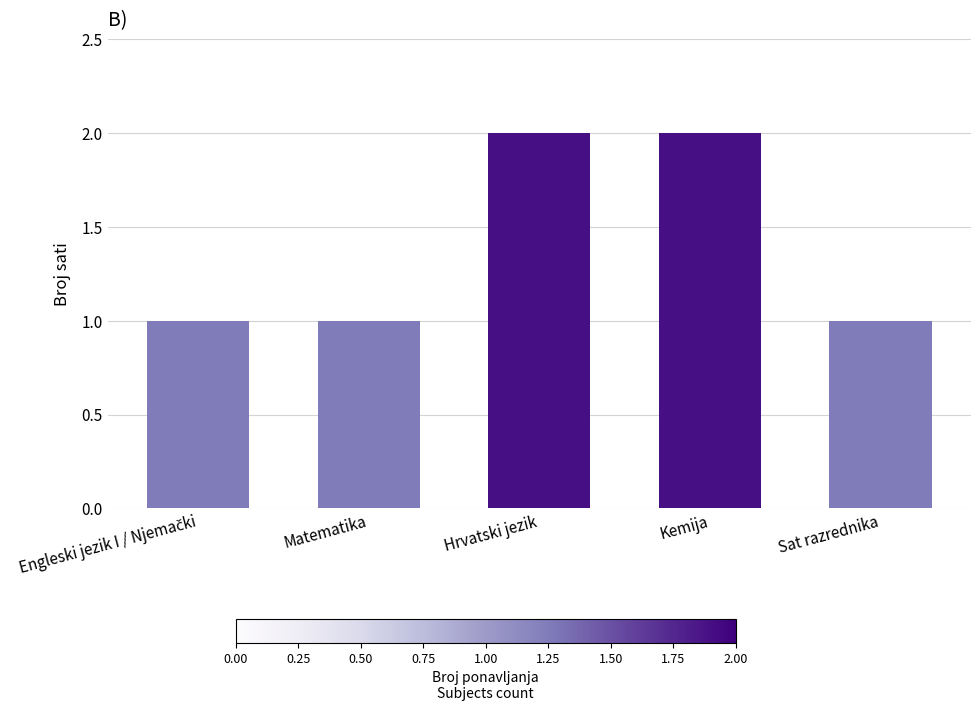

What is the average value?

1